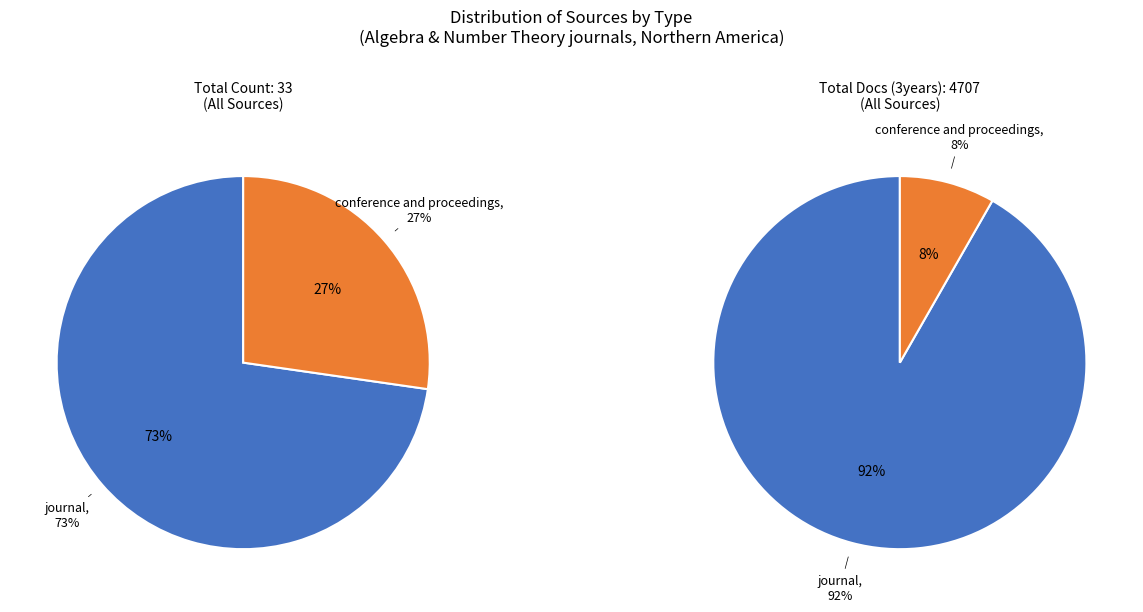

Rank the categories by value from lowest to highest.

conference and proceedings, journal